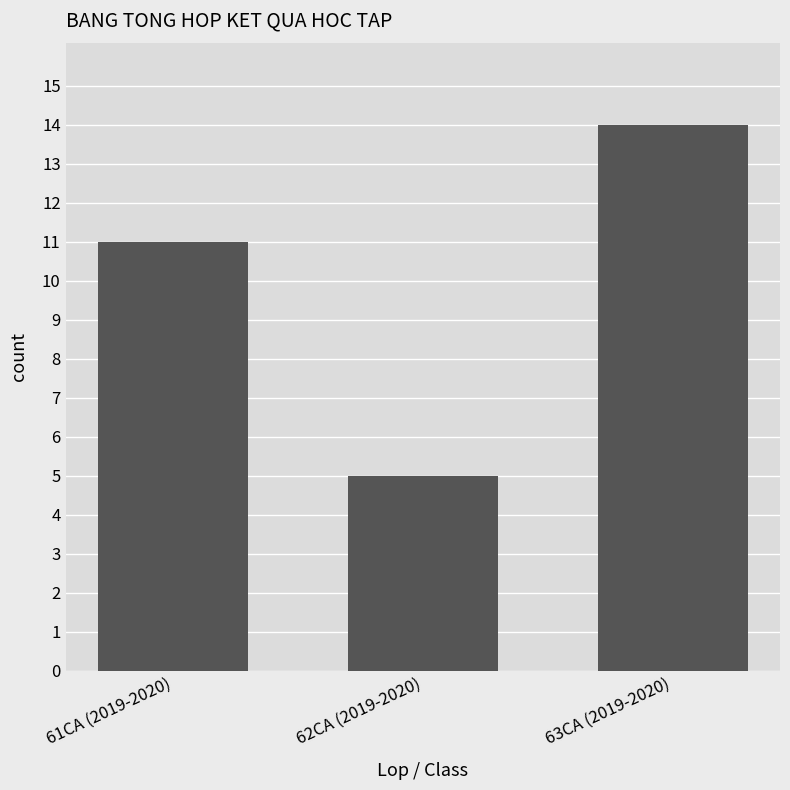

Are the bars grouped side by side (vs. stacked)?

No